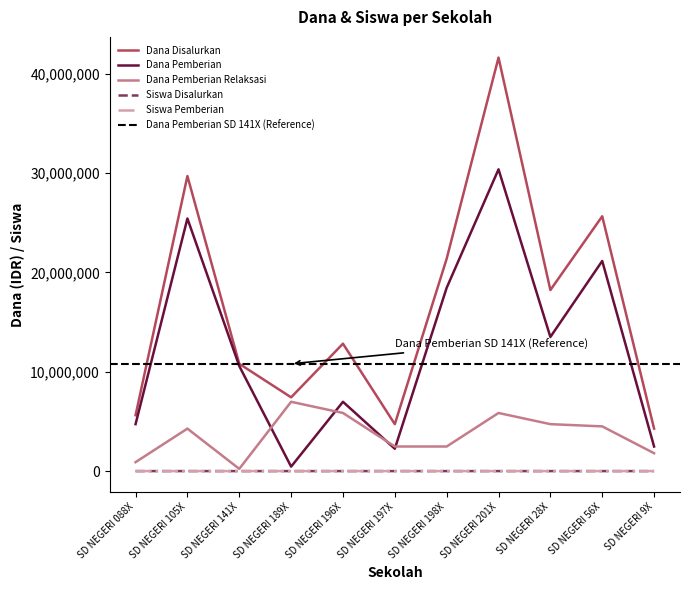

What is the sum of the Siswa Pemberian values at SD NEGERI 105X and SD NEGERI 196X?

79